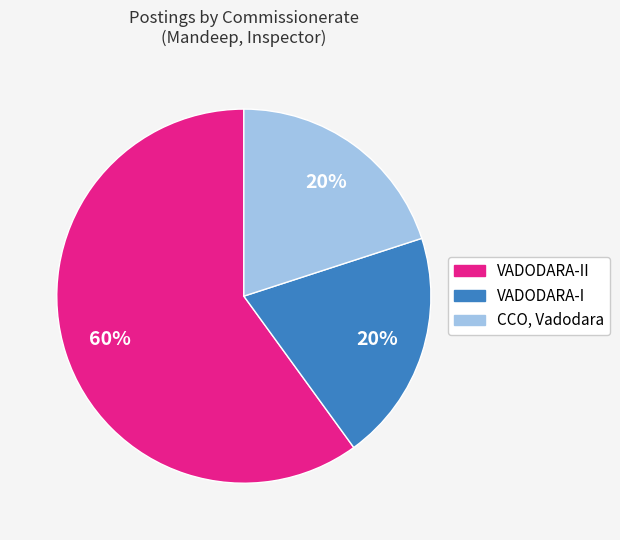

To the nearest percent, what is the difference between the largest and smallest slice percentages?

40%